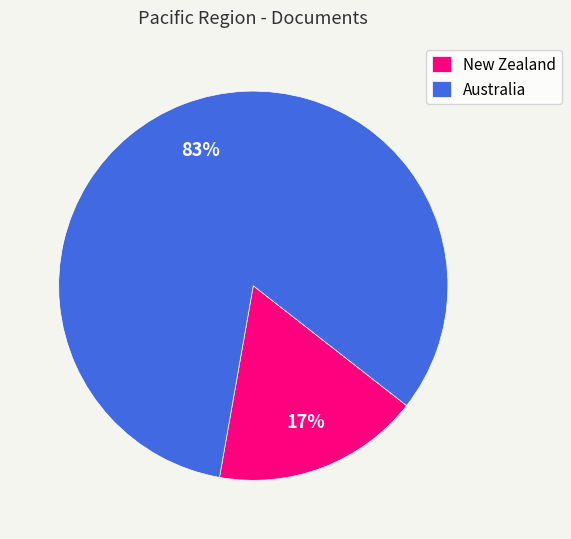

Count the number of slices in the pie.

2